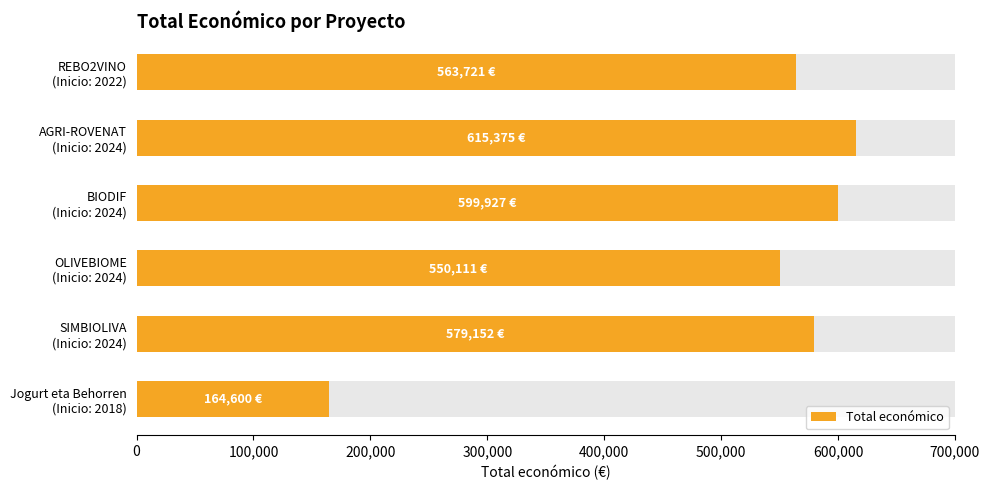

What is the greatest value displayed?

615375